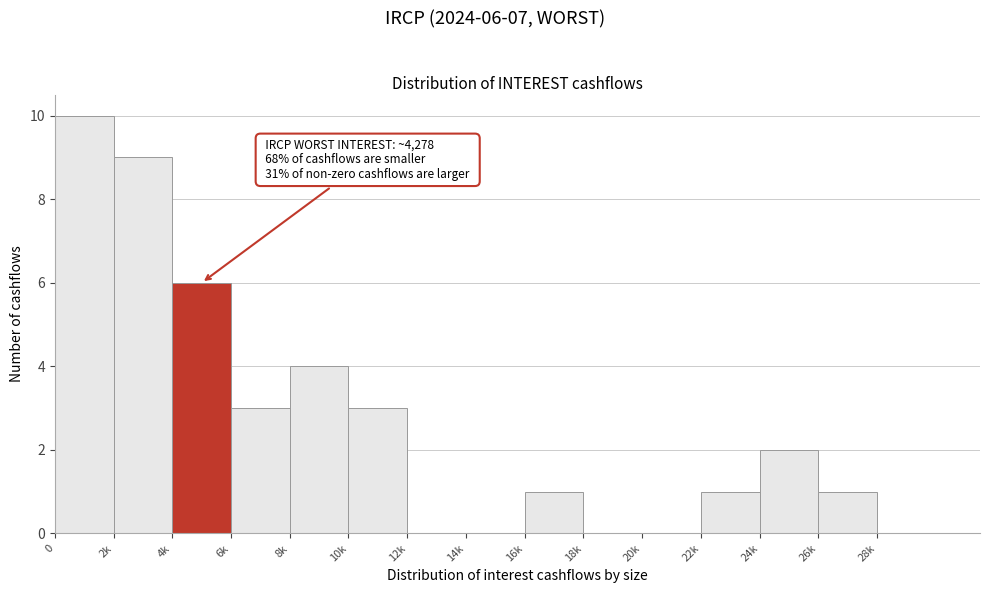

Reading right to left, what are all the values shown in this chart?

28k=0	26k=1	24k=2	22k=1	20k=0	18k=0	16k=1	14k=0	12k=0	10k=3	8k=4	6k=3	4k=6	2k=9	0=10